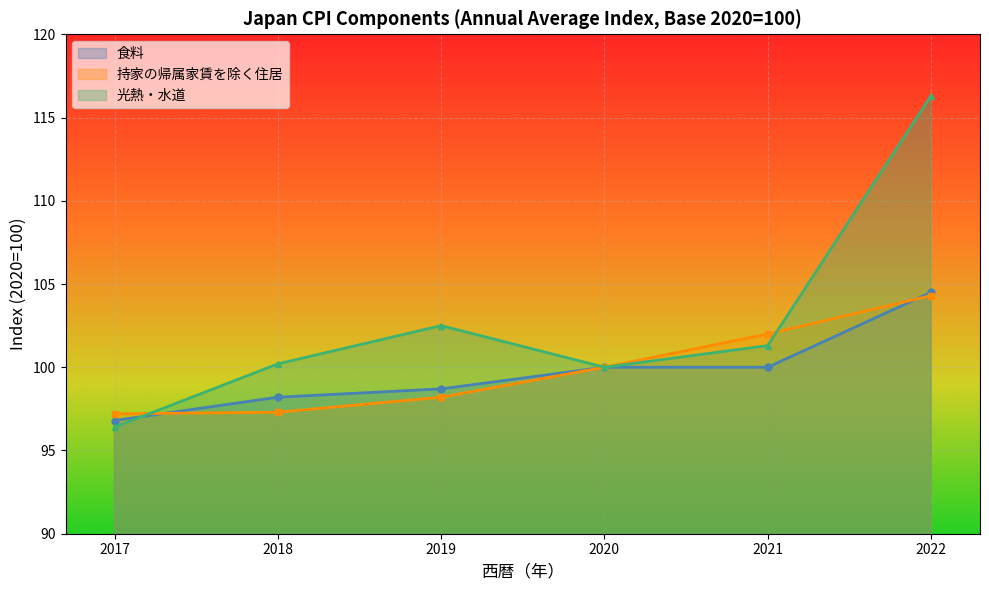

True or false: 持家の帰属家賃を除く住居 has more than 2 interior local peaks.

False